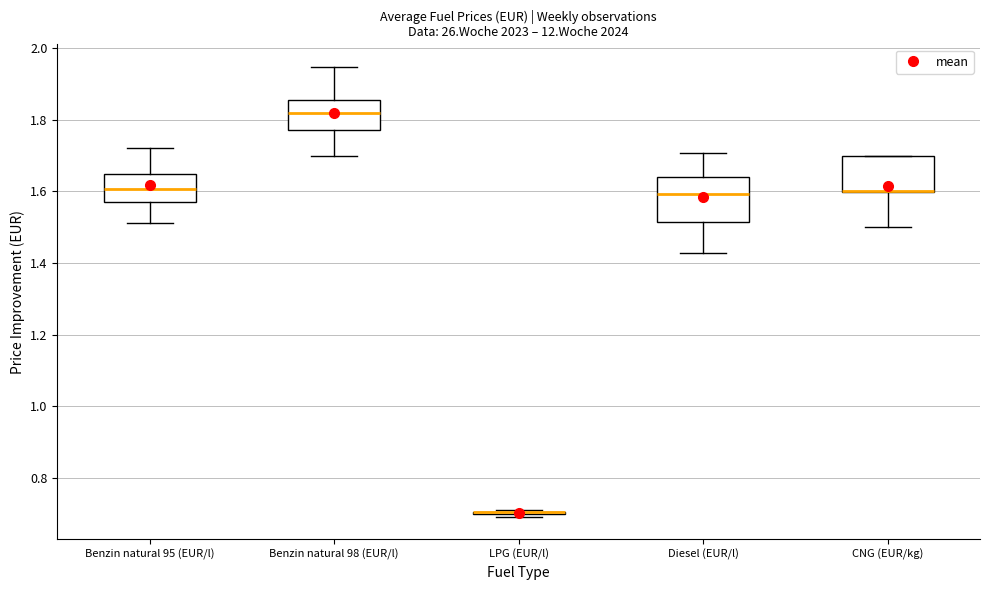

Reading left to right, read every box against the y-axis: the position of its median line, the range the box covers, and the ends of its whiskers. The values are not printed on the chart, so give them approximately, as read against the axis.

Benzin natural 95 (EUR/l): median 1.60, box 1.58 to 1.64, whiskers 1.52 to 1.72
Benzin natural 98 (EUR/l): median 1.82, box 1.78 to 1.86, whiskers 1.70 to 1.94
LPG (EUR/l): box collapsed to a line at 0.70, whiskers 0.70 to 0.70
Diesel (EUR/l): median 1.60, box 1.52 to 1.64, whiskers 1.42 to 1.70
CNG (EUR/kg): median 1.60 (drawn on the box's lower edge), box 1.60 to 1.70, whiskers 1.50 to 1.70